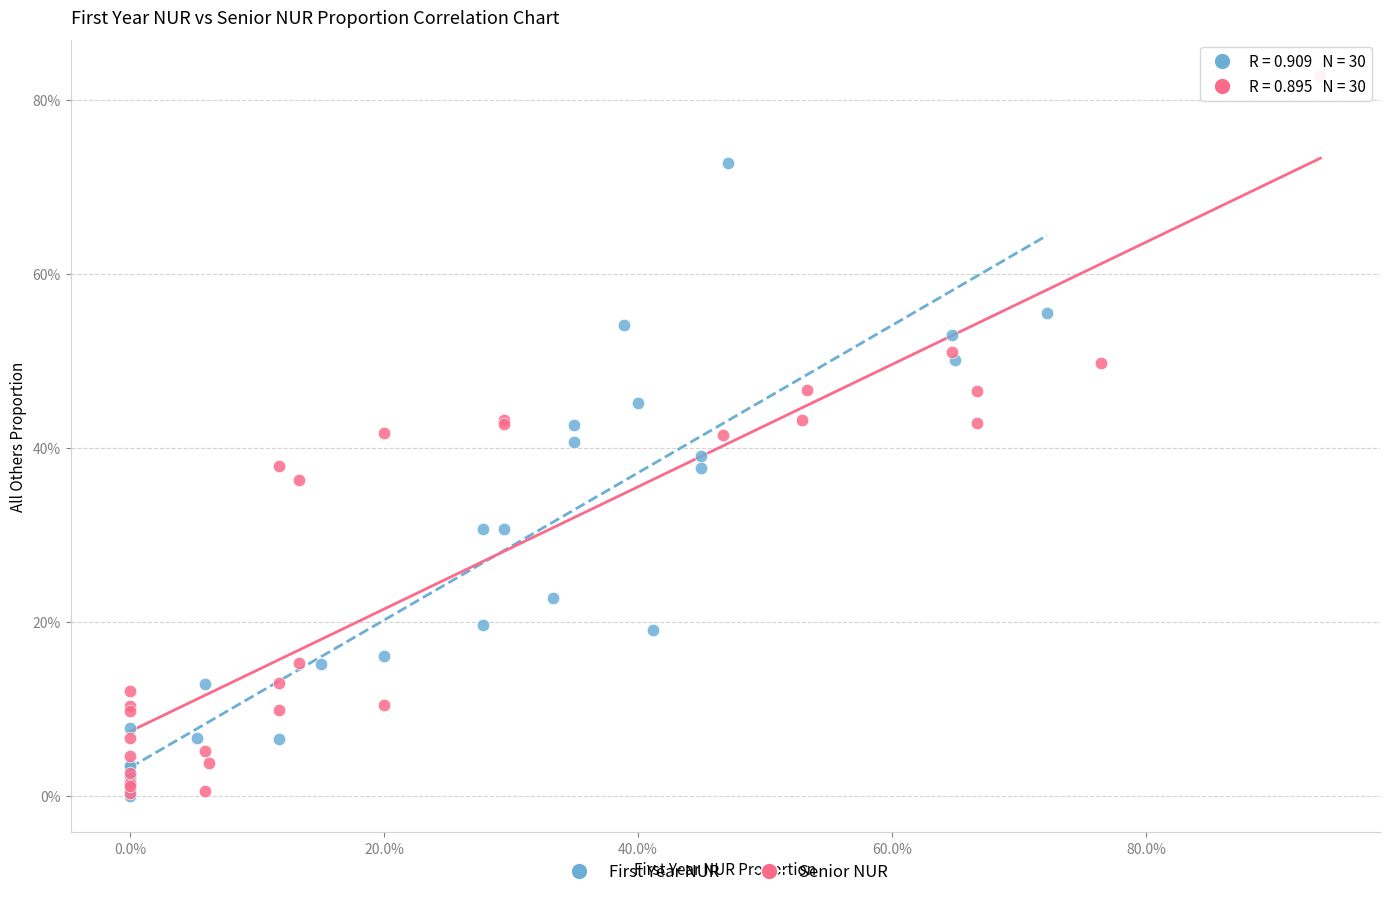

What are all the series names shown in the legend?

First Year NUR, Senior NUR